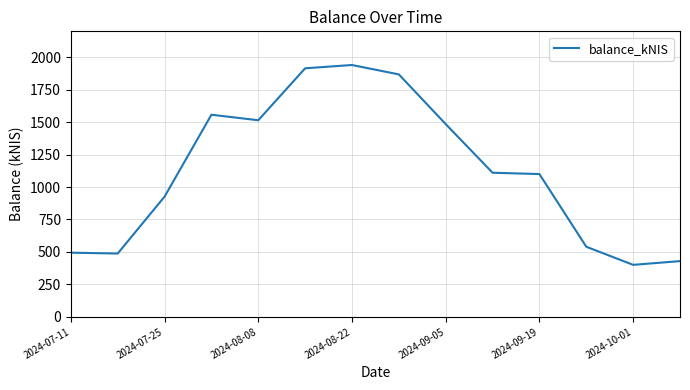

What is the greatest value displayed?

1940.5